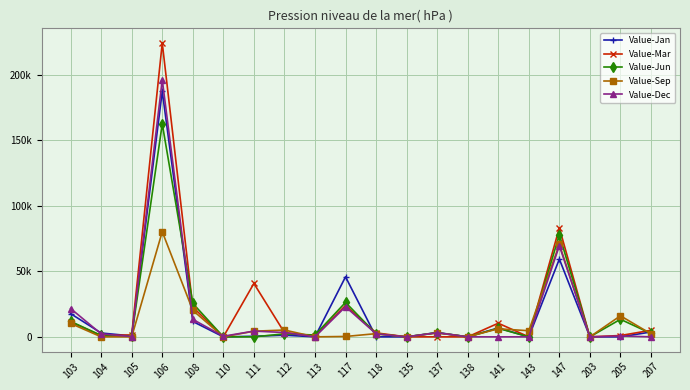

Read the Value-Jun value at 207, to the nearest 10.

2590